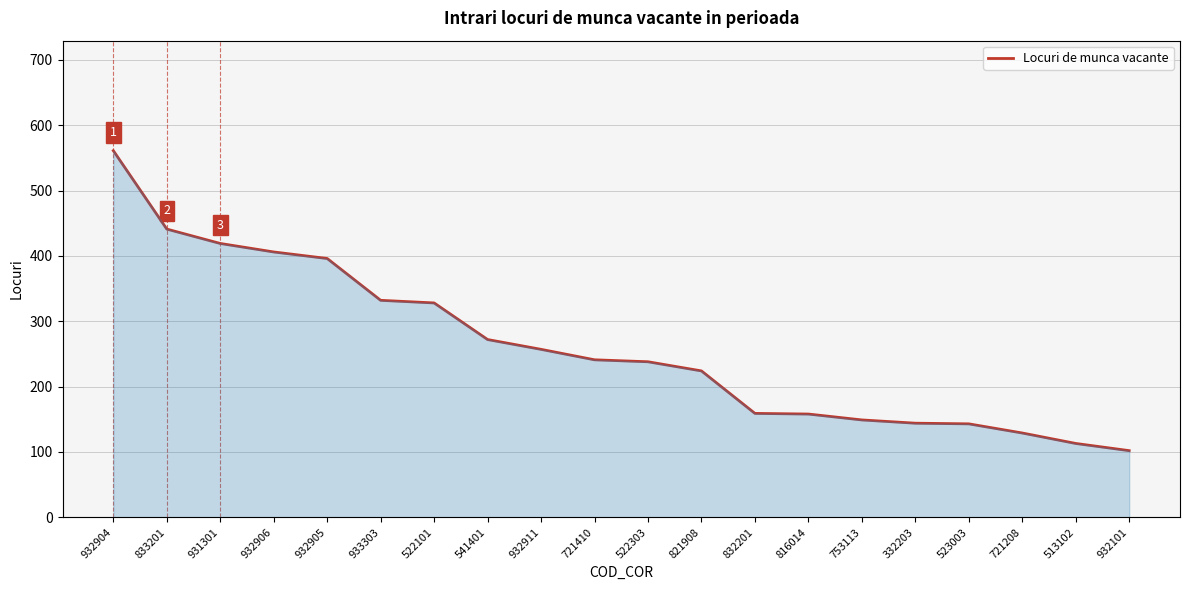

How many data points are above 241?

9